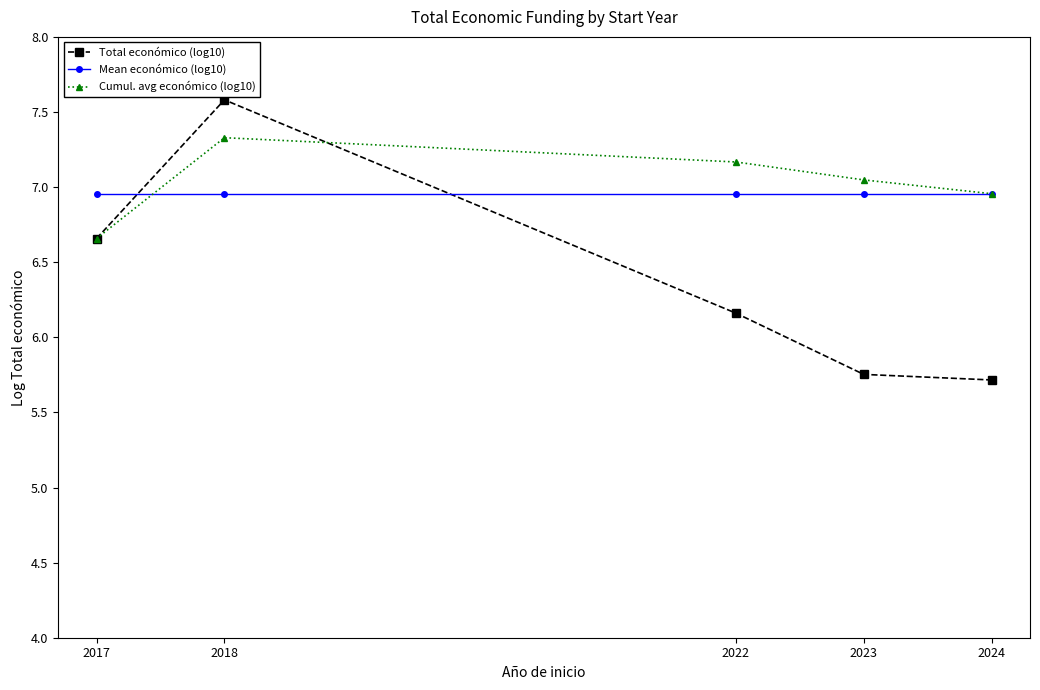

Between which two adjacent categories do Mean económico (log10) and Cumul. avg económico (log10) first intersect?

2017 and 2018